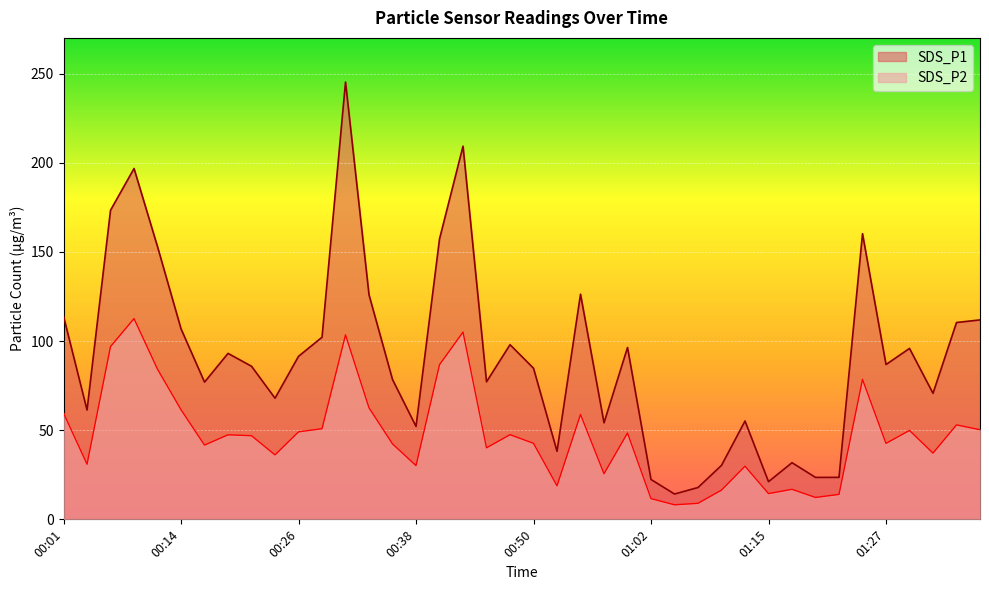

True or false: SDS_P1 and SDS_P2 intersect in this chart.

False